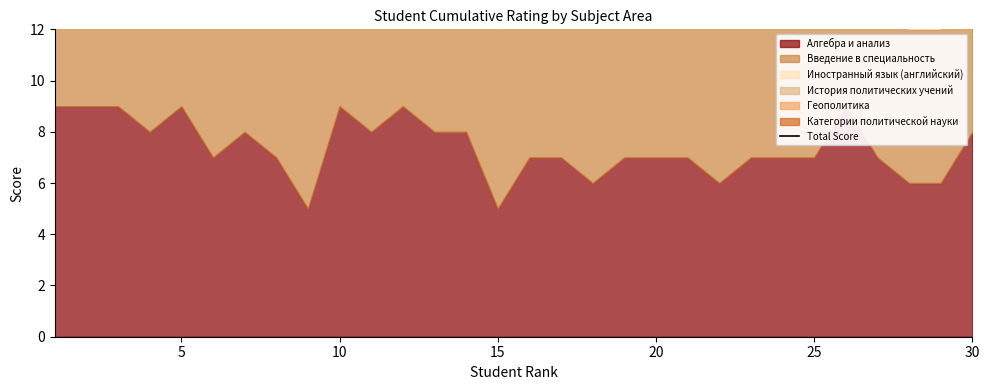

True or false: there are more than 0 points higher than both neighbors.

True